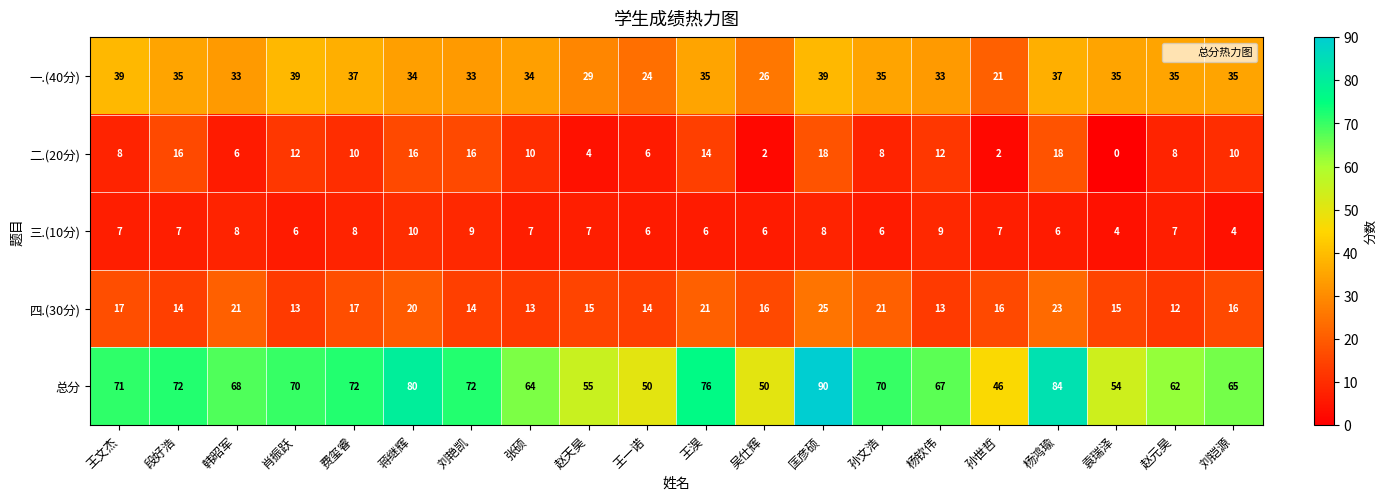

What is the sum of the 四.(30分) values at 王一诺 and 段好浩?

28